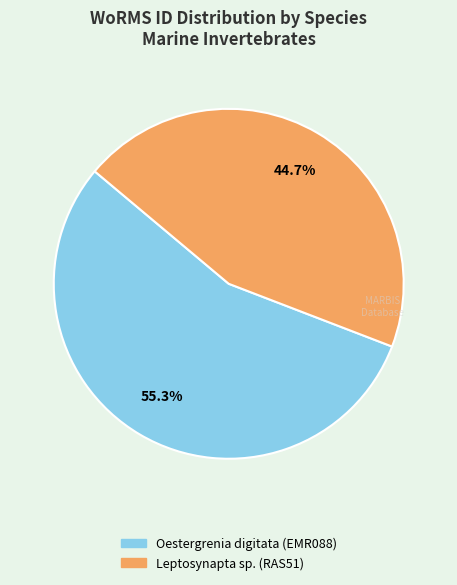

True or false: Oestergrenia digitata (EMR088) accounts for 55% of the total.

True